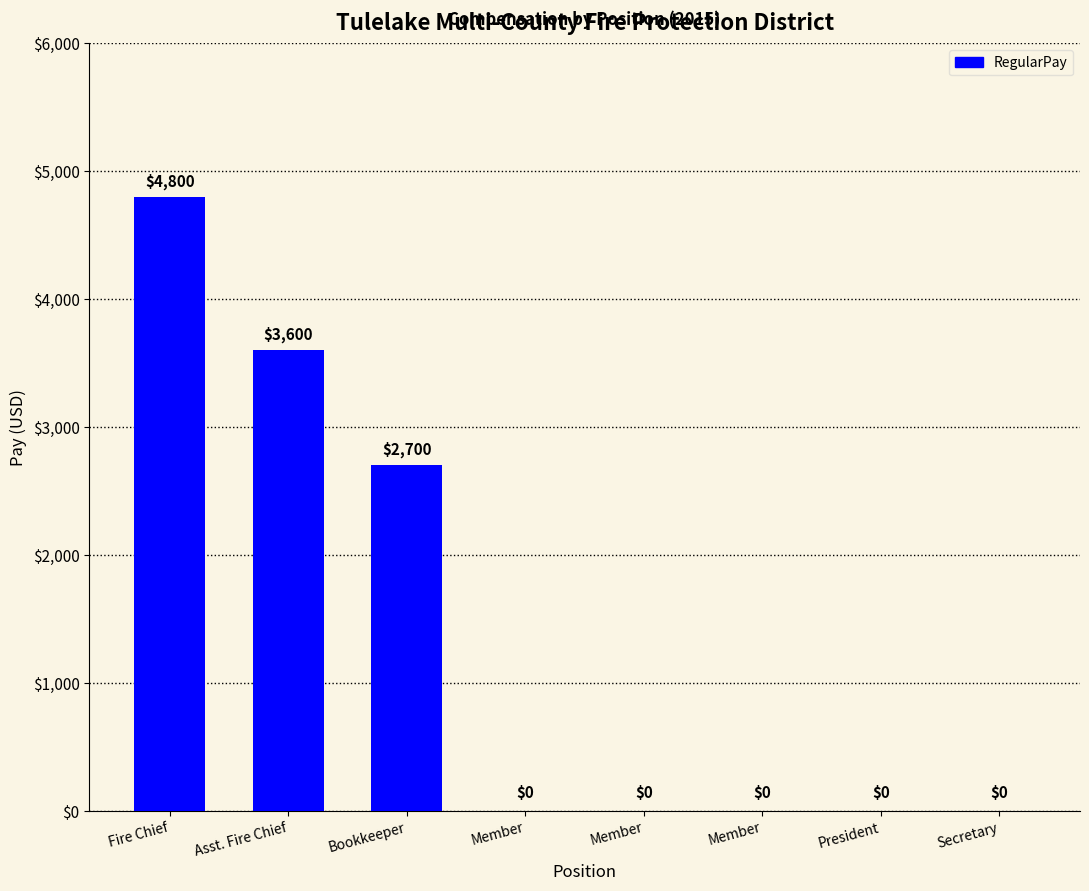

How many categories are shown in the chart?

8